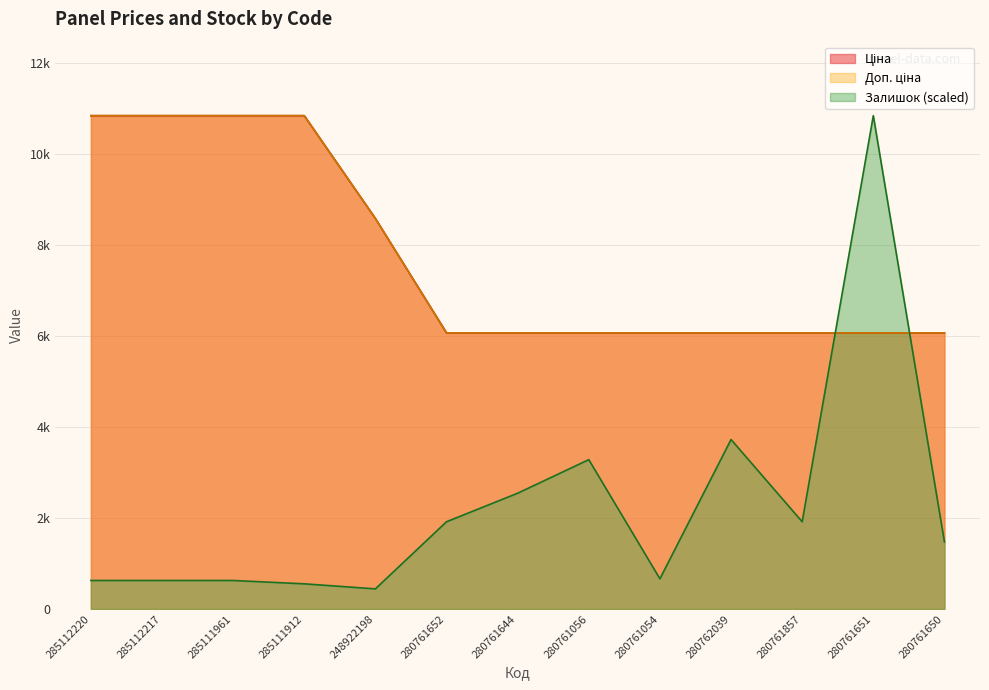

Between which two adjacent categories do Ціна and Залишок first intersect?

280761857 and 280761651